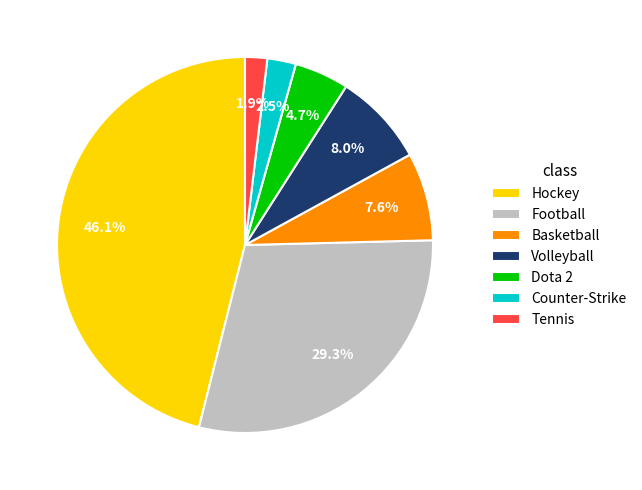

How many segments does this pie chart have?

7